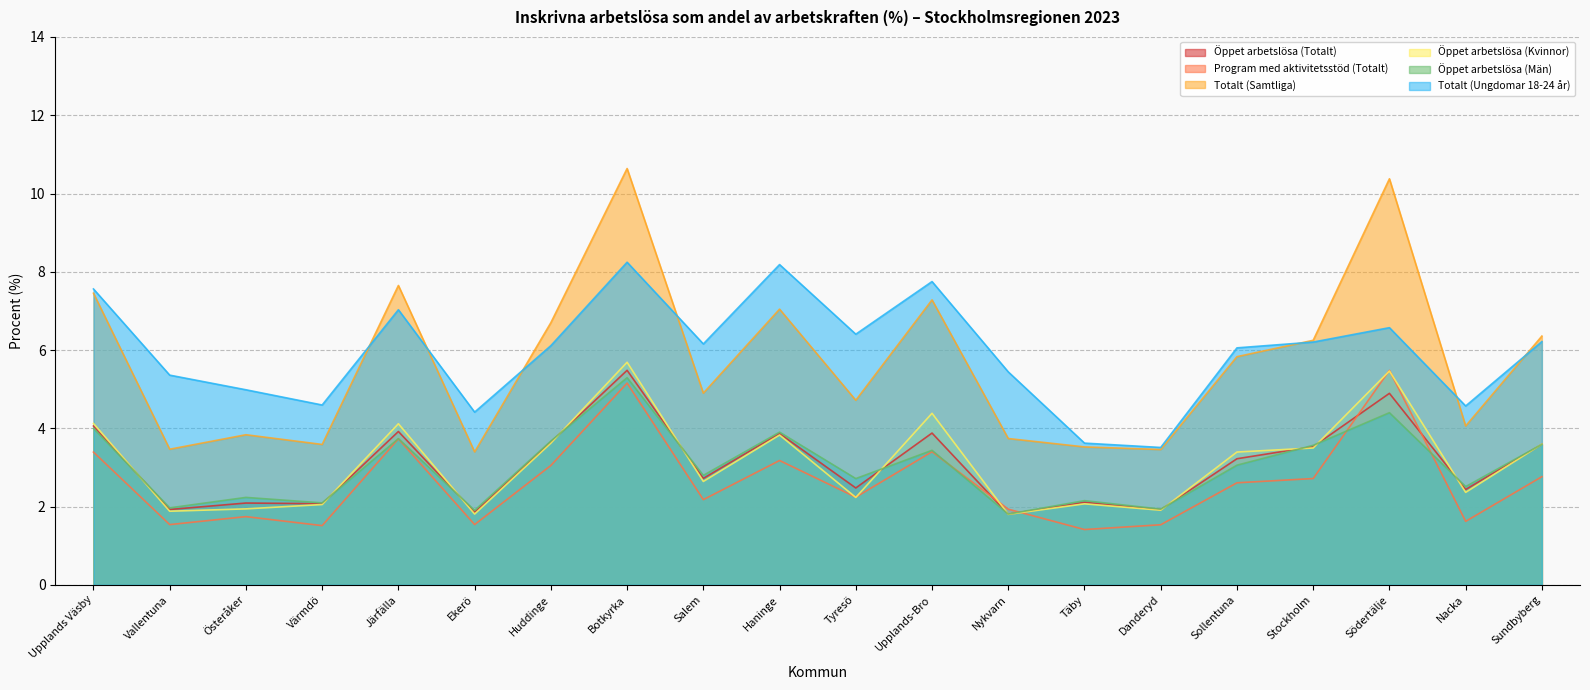

List the labels in order of Öppet arbetslösa (Män) value, largest first.

Botkyrka, Södertälje, Upplands Väsby, Haninge, Järfälla, Huddinge, Sundbyberg, Stockholm, Upplands-Bro, Sollentuna, Salem, Tyresö, Nacka, Österåker, Täby, Värmdö, Vallentuna, Danderyd, Ekerö, Nykvarn